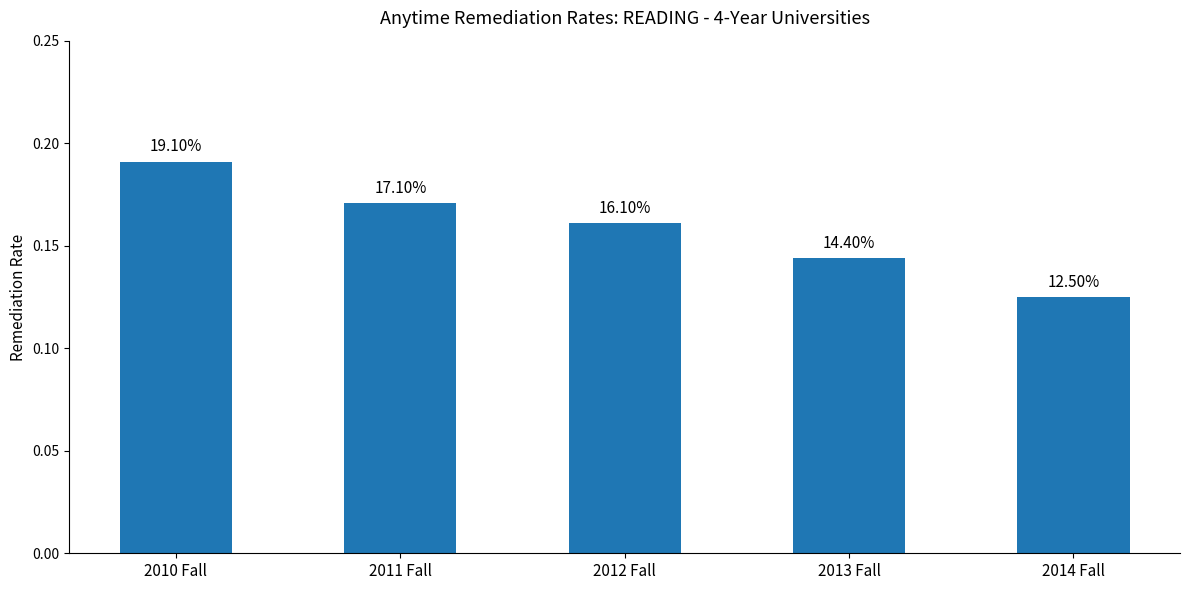

How many bars are there in total?

5